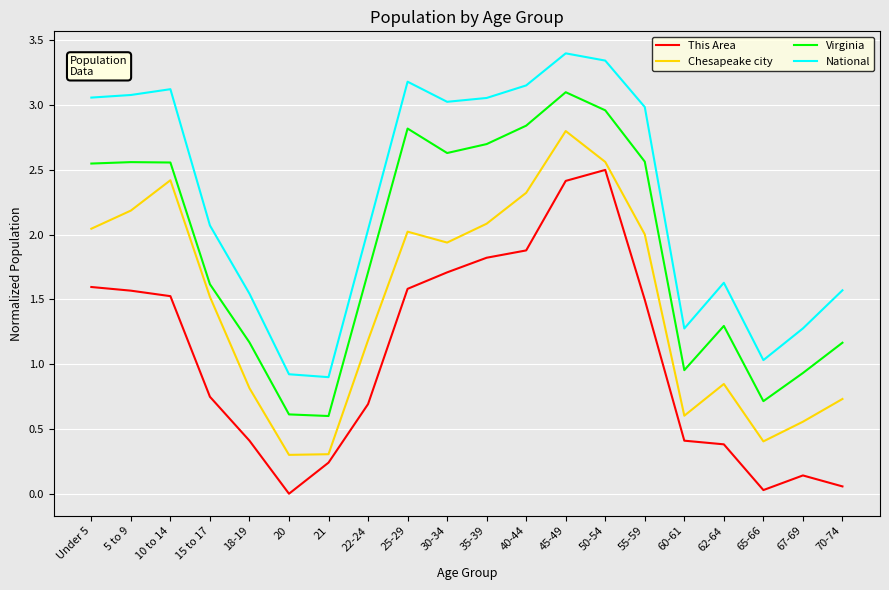

True or false: Chesapeake city and Virginia cross at least once.

False